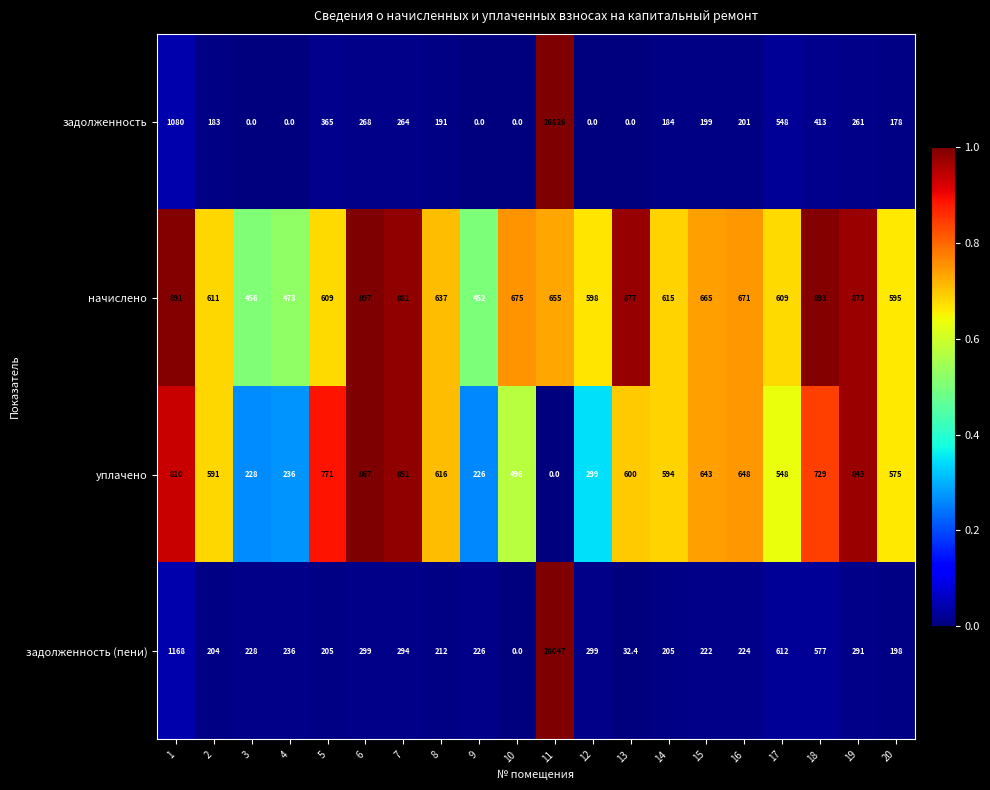

List the series in order of their peak value, lowest first.

уплачено, начислено, задолженность, задолженность (пени)